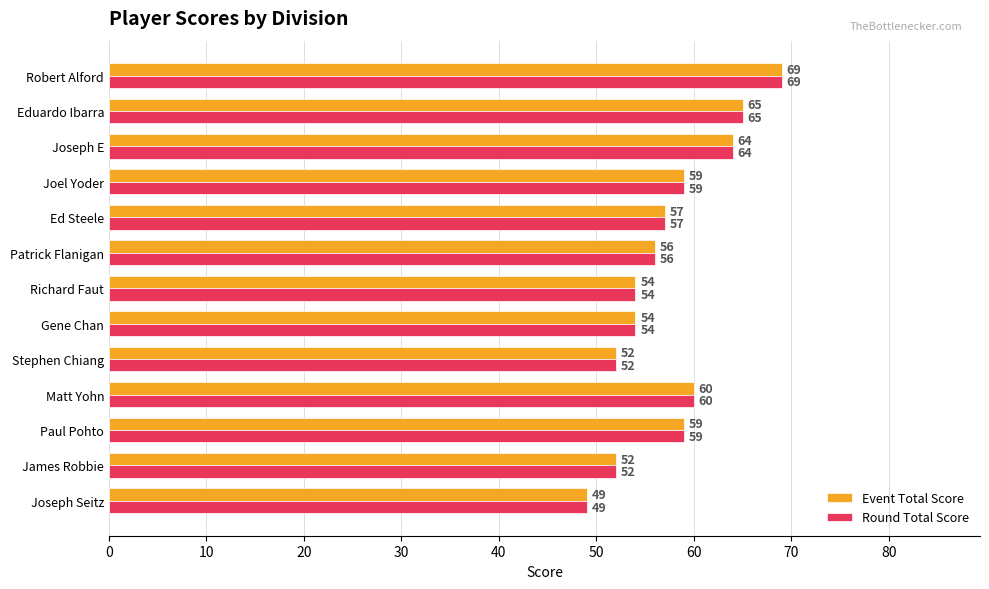

At which category does the chart reach its minimum across all series?

Joseph Seitz